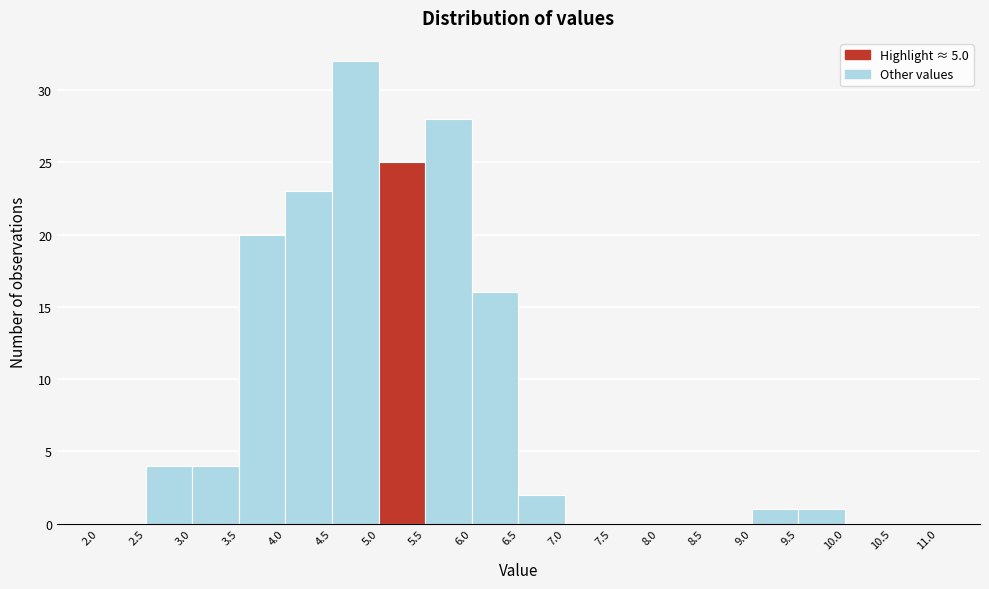

Which range on the x-axis has the tallest bar?

4.5 to 5.0